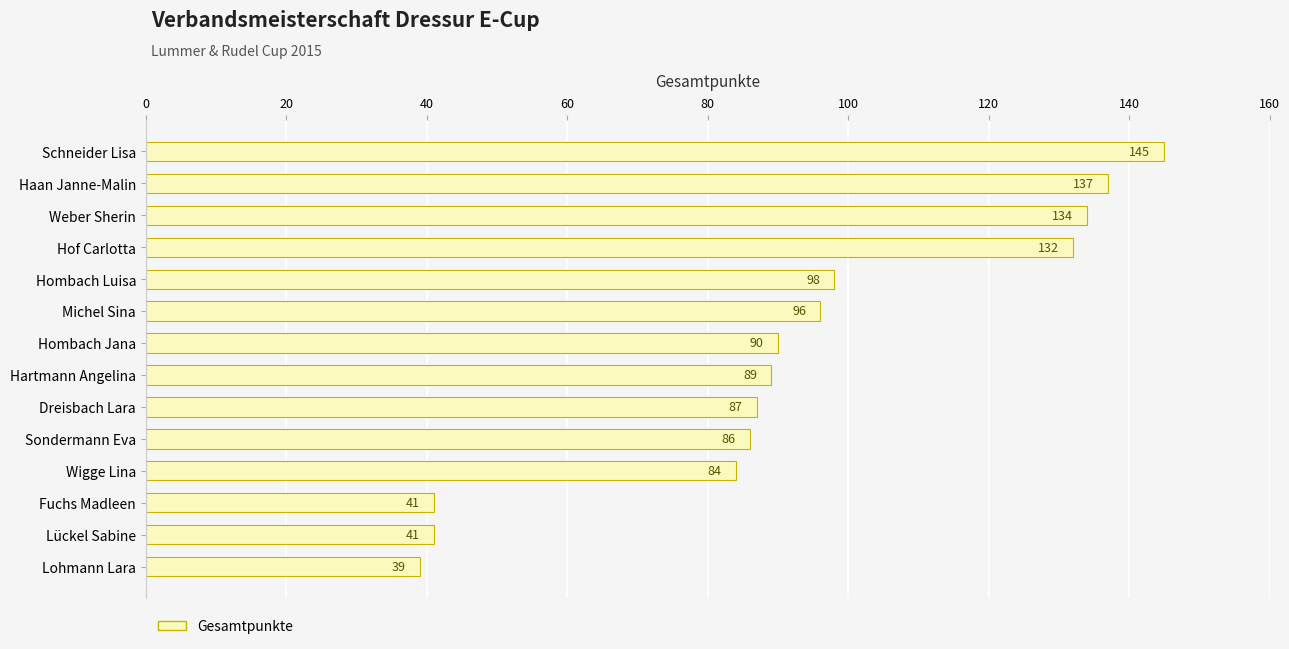

Reading bottom to top, extract all data points from this chart.

Lohmann Lara=39	Lückel Sabine=41	Fuchs Madleen=41	Wigge Lina=84	Sondermann Eva=86	Dreisbach Lara=87	Hartmann Angelina=89	Hombach Jana=90	Michel Sina=96	Hombach Luisa=98	Hof Carlotta=132	Weber Sherin=134	Haan Janne-Malin=137	Schneider Lisa=145